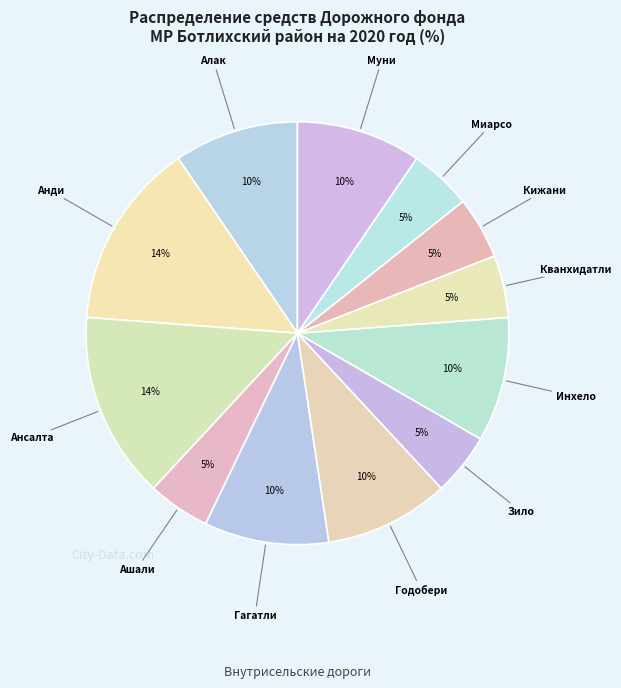

Count the number of slices in the pie.

12